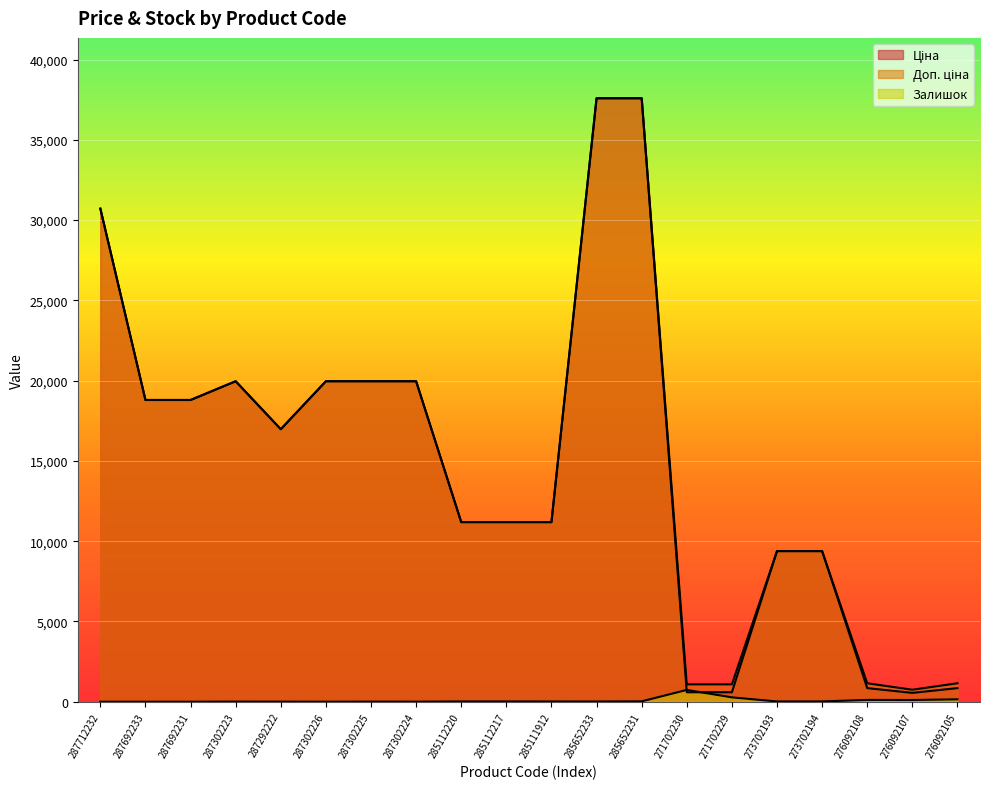

What is the value of the Ціна point at the 5th from the left?

16976.3